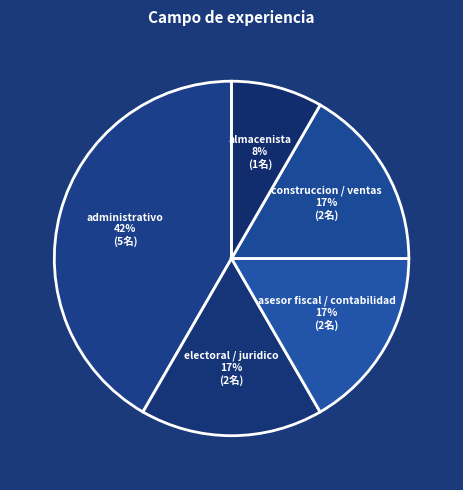

Does electoral / juridico represent more than half of the total?

No